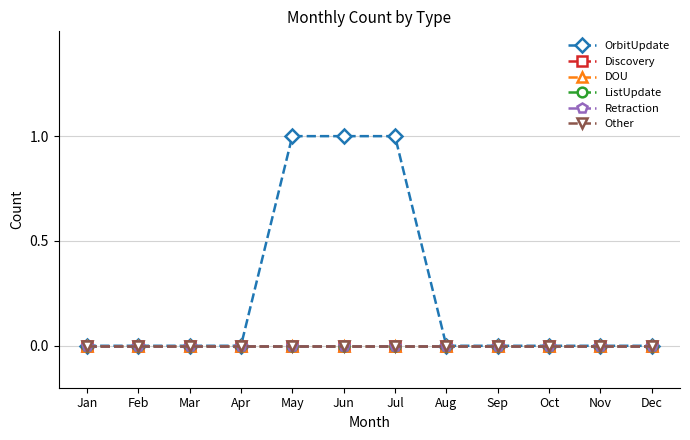

What is the difference between the highest and lowest values at May?

1